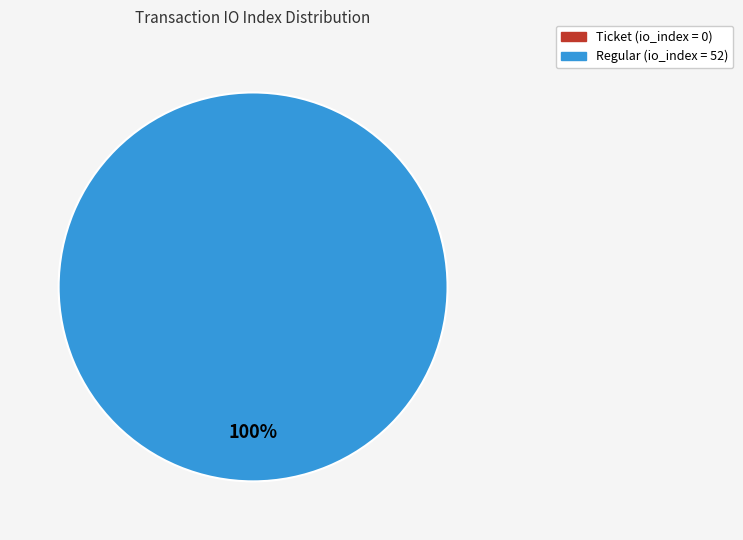

Which slice is the largest?

Regular (io_index=52)